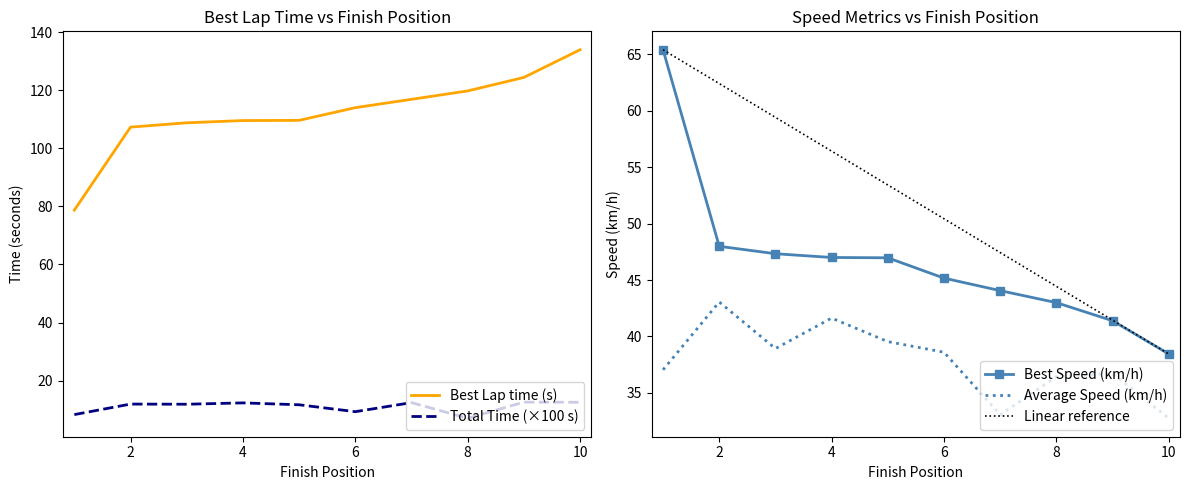

At which label does Best Lap time first exceed 113?

6